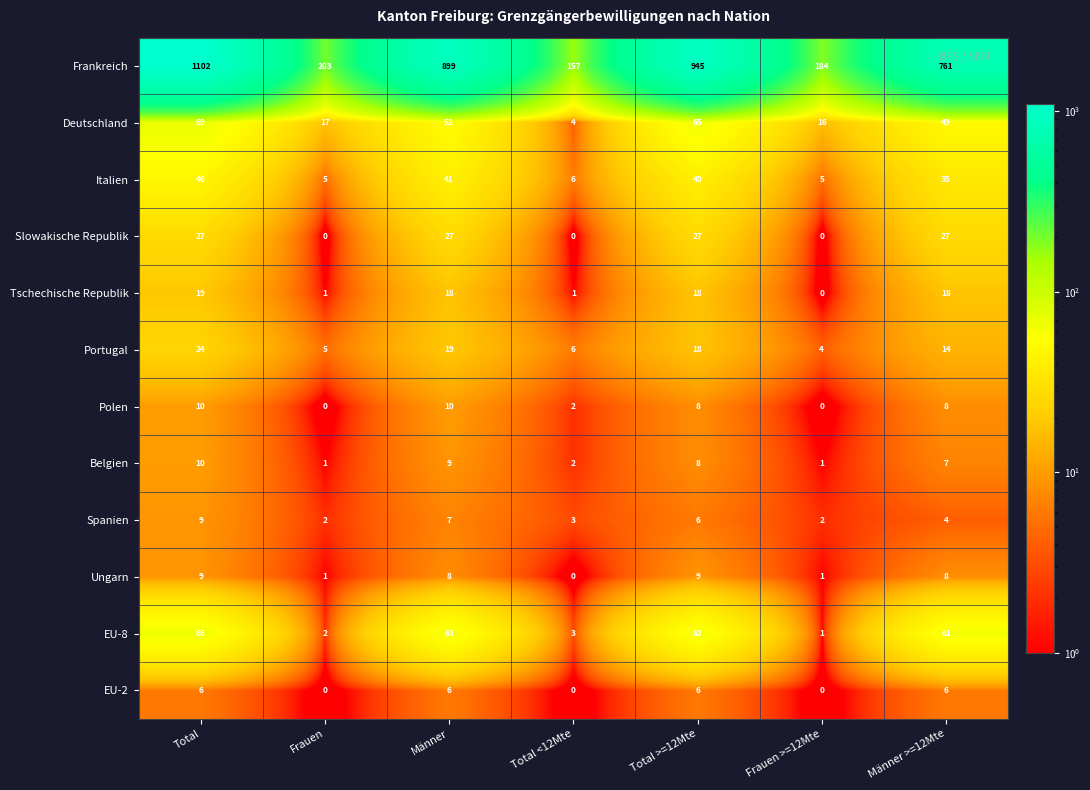

The Frankreich series shows 1235 at Total >=12Mte. True or false?

False